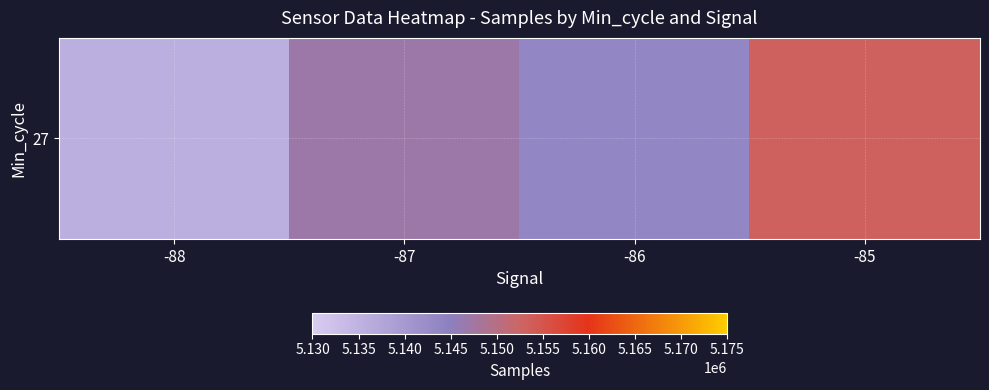

What is the sum of the values at -87 and -88?

10282691.0